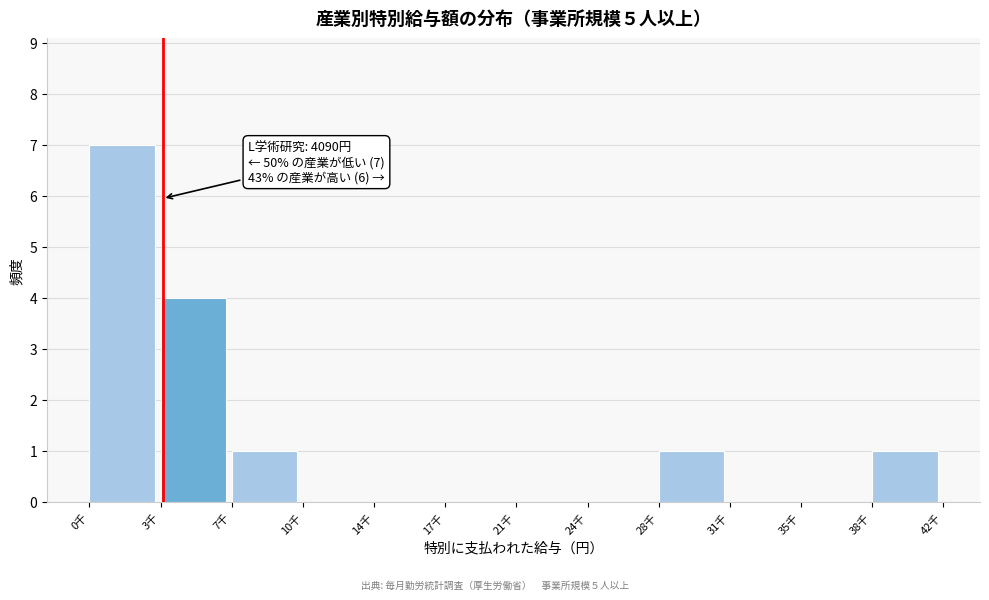

At which category does the chart reach its peak across all series?

0千